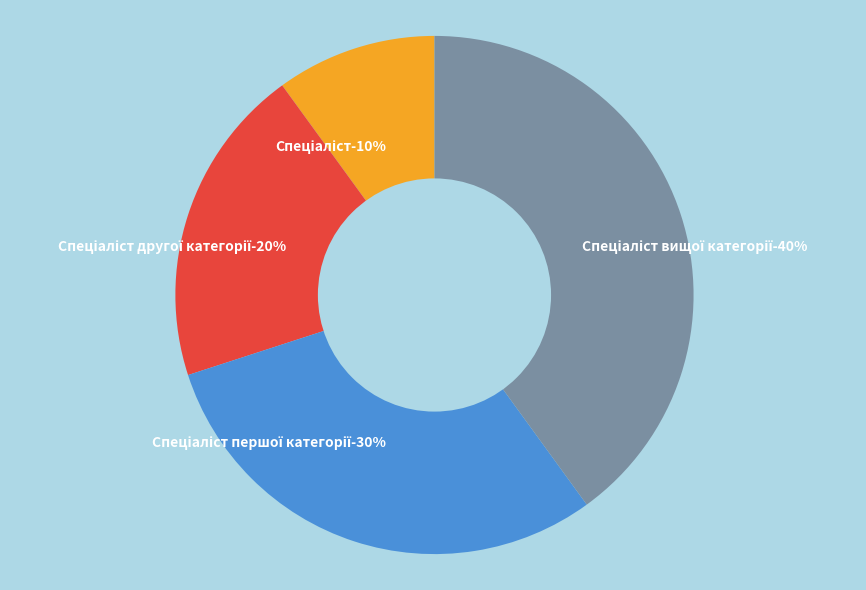

Is it true that Спеціаліст першої категорії is 30% of the pie?

True